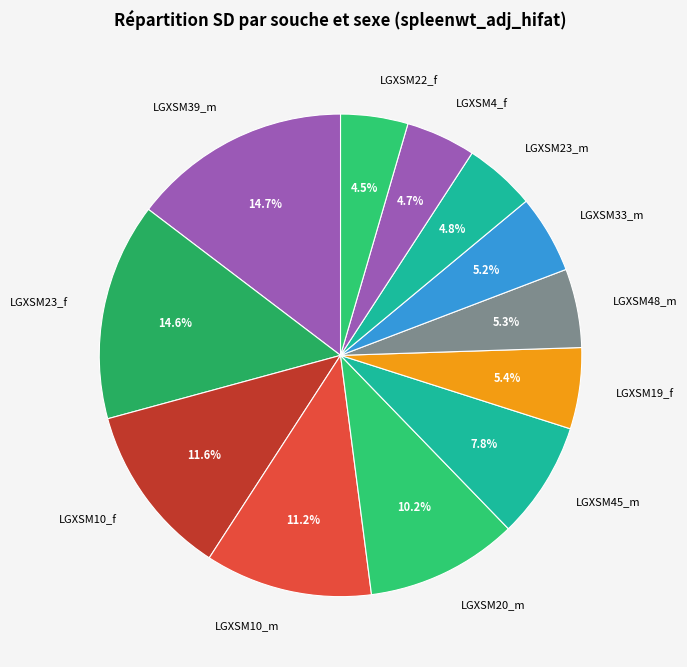

How many segments does this pie chart have?

12